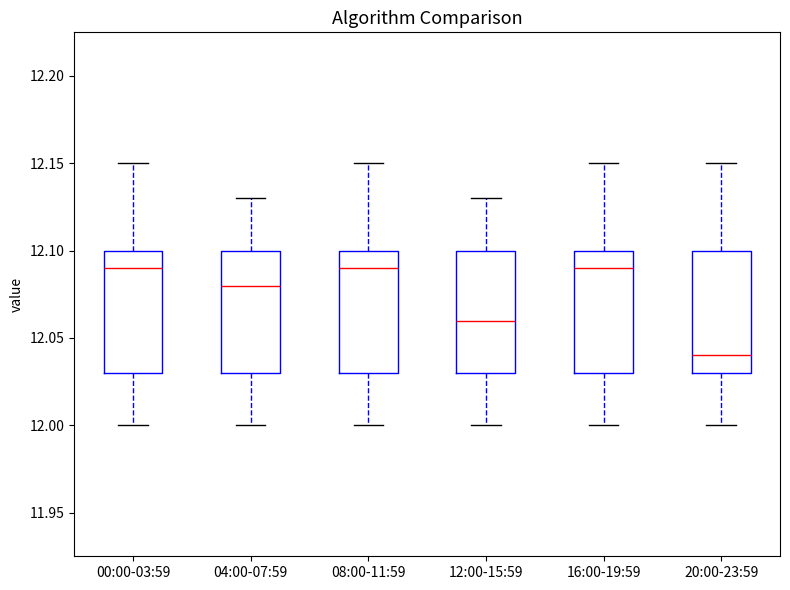

Where is the lower edge of the box for 16:00-19:59 on the y-axis? The values are not printed on the chart, so give them approximately, as read against the axis.

12.03